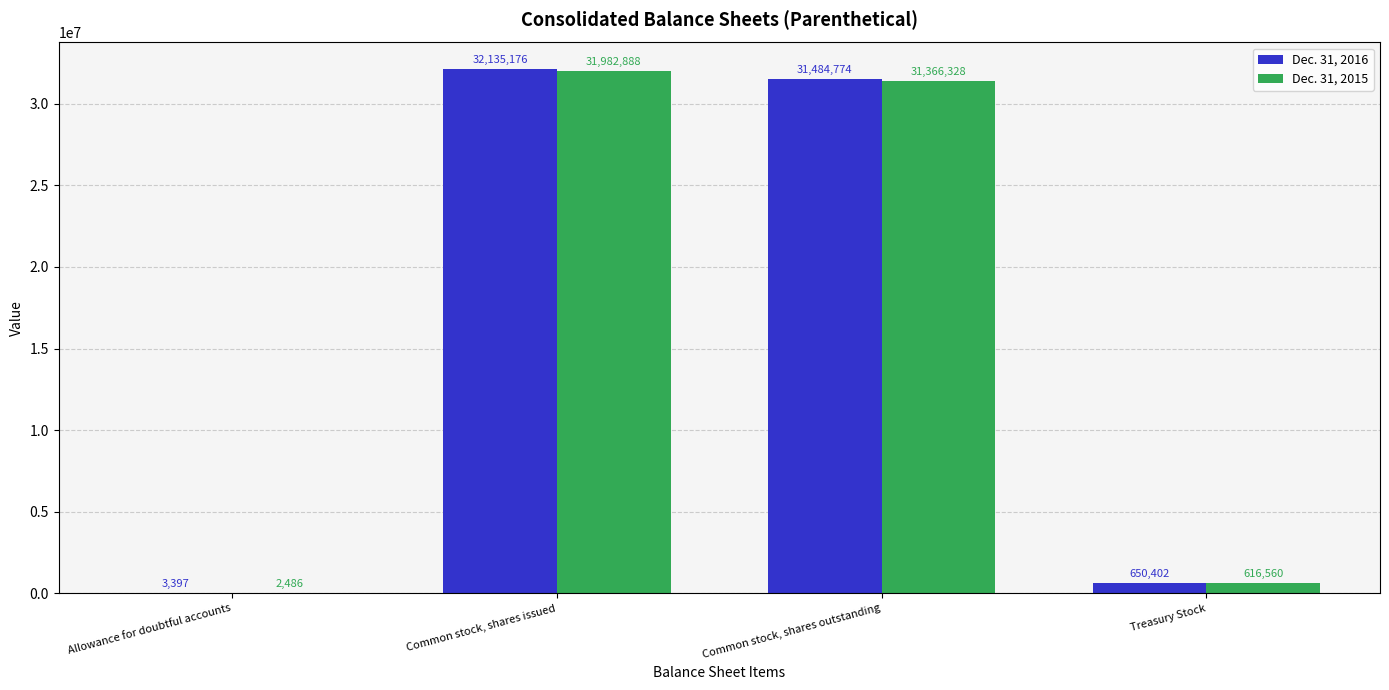

What is the spread (max minus min) of values at Treasury Stock?

33842